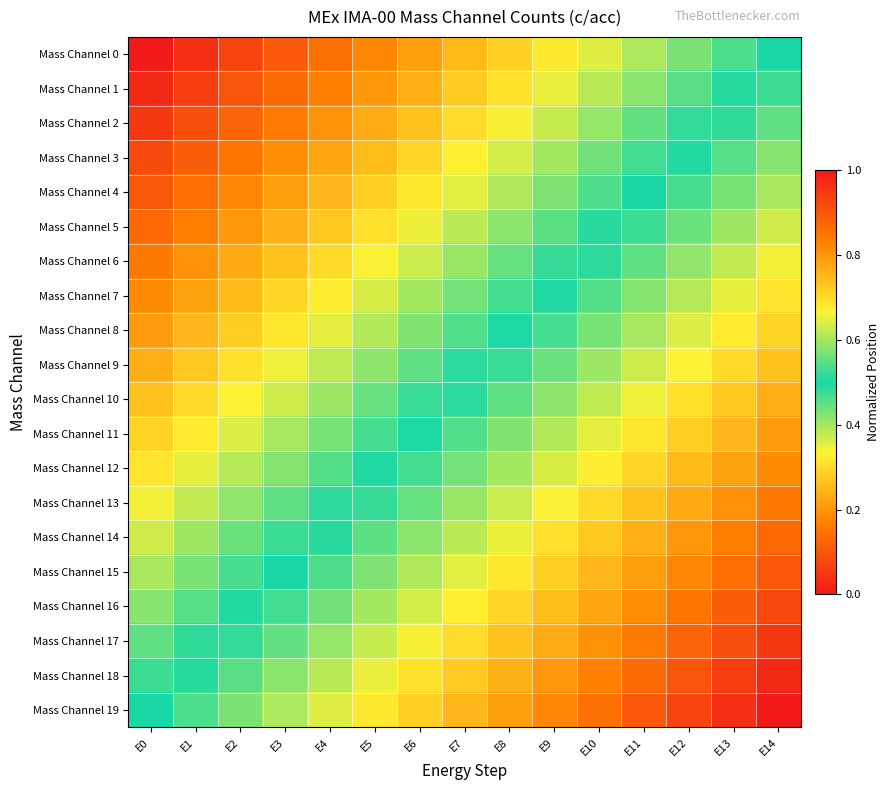

Reading left to right, extract all data points from this chart.

Mass Channel 0: E0=0.0	E1=0.0	E2=0.1	E3=0.1	E4=0.1	E5=0.2	E6=0.2	E7=0.2	E8=0.3	E9=0.3	E10=0.4	E11=0.4	E12=0.4	E13=0.5	E14=0.5
Mass Channel 1: E0=0.0	E1=0.1	E2=0.1	E3=0.1	E4=0.2	E5=0.2	E6=0.2	E7=0.3	E8=0.3	E9=0.3	E10=0.4	E11=0.4	E12=0.5	E13=0.5	E14=0.5
Mass Channel 2: E0=0.1	E1=0.1	E2=0.1	E3=0.2	E4=0.2	E5=0.2	E6=0.3	E7=0.3	E8=0.3	E9=0.4	E10=0.4	E11=0.4	E12=0.5	E13=0.5	E14=0.6
Mass Channel 3: E0=0.1	E1=0.1	E2=0.2	E3=0.2	E4=0.2	E5=0.3	E6=0.3	E7=0.3	E8=0.4	E9=0.4	E10=0.4	E11=0.5	E12=0.5	E13=0.5	E14=0.6
Mass Channel 4: E0=0.1	E1=0.1	E2=0.2	E3=0.2	E4=0.2	E5=0.3	E6=0.3	E7=0.4	E8=0.4	E9=0.4	E10=0.5	E11=0.5	E12=0.5	E13=0.6	E14=0.6
Mass Channel 5: E0=0.1	E1=0.2	E2=0.2	E3=0.2	E4=0.3	E5=0.3	E6=0.3	E7=0.4	E8=0.4	E9=0.5	E10=0.5	E11=0.5	E12=0.6	E13=0.6	E14=0.6
Mass Channel 6: E0=0.2	E1=0.2	E2=0.2	E3=0.3	E4=0.3	E5=0.3	E6=0.4	E7=0.4	E8=0.4	E9=0.5	E10=0.5	E11=0.6	E12=0.6	E13=0.6	E14=0.7
Mass Channel 7: E0=0.2	E1=0.2	E2=0.3	E3=0.3	E4=0.3	E5=0.4	E6=0.4	E7=0.4	E8=0.5	E9=0.5	E10=0.5	E11=0.6	E12=0.6	E13=0.6	E14=0.7
Mass Channel 8: E0=0.2	E1=0.2	E2=0.3	E3=0.3	E4=0.4	E5=0.4	E6=0.4	E7=0.5	E8=0.5	E9=0.5	E10=0.6	E11=0.6	E12=0.6	E13=0.7	E14=0.7
Mass Channel 9: E0=0.2	E1=0.3	E2=0.3	E3=0.3	E4=0.4	E5=0.4	E6=0.5	E7=0.5	E8=0.5	E9=0.6	E10=0.6	E11=0.6	E12=0.7	E13=0.7	E14=0.7
Mass Channel 10: E0=0.3	E1=0.3	E2=0.3	E3=0.4	E4=0.4	E5=0.4	E6=0.5	E7=0.5	E8=0.5	E9=0.6	E10=0.6	E11=0.7	E12=0.7	E13=0.7	E14=0.8
Mass Channel 11: E0=0.3	E1=0.3	E2=0.4	E3=0.4	E4=0.4	E5=0.5	E6=0.5	E7=0.5	E8=0.6	E9=0.6	E10=0.6	E11=0.7	E12=0.7	E13=0.8	E14=0.8
Mass Channel 12: E0=0.3	E1=0.4	E2=0.4	E3=0.4	E4=0.5	E5=0.5	E6=0.5	E7=0.6	E8=0.6	E9=0.6	E10=0.7	E11=0.7	E12=0.7	E13=0.8	E14=0.8
Mass Channel 13: E0=0.3	E1=0.4	E2=0.4	E3=0.4	E4=0.5	E5=0.5	E6=0.6	E7=0.6	E8=0.6	E9=0.7	E10=0.7	E11=0.7	E12=0.8	E13=0.8	E14=0.8
Mass Channel 14: E0=0.4	E1=0.4	E2=0.4	E3=0.5	E4=0.5	E5=0.5	E6=0.6	E7=0.6	E8=0.7	E9=0.7	E10=0.7	E11=0.8	E12=0.8	E13=0.8	E14=0.9
Mass Channel 15: E0=0.4	E1=0.4	E2=0.5	E3=0.5	E4=0.5	E5=0.6	E6=0.6	E7=0.6	E8=0.7	E9=0.7	E10=0.8	E11=0.8	E12=0.8	E13=0.9	E14=0.9
Mass Channel 16: E0=0.4	E1=0.5	E2=0.5	E3=0.5	E4=0.6	E5=0.6	E6=0.6	E7=0.7	E8=0.7	E9=0.7	E10=0.8	E11=0.8	E12=0.8	E13=0.9	E14=0.9
Mass Channel 17: E0=0.4	E1=0.5	E2=0.5	E3=0.6	E4=0.6	E5=0.6	E6=0.7	E7=0.7	E8=0.7	E9=0.8	E10=0.8	E11=0.8	E12=0.9	E13=0.9	E14=0.9
Mass Channel 18: E0=0.5	E1=0.5	E2=0.5	E3=0.6	E4=0.6	E5=0.7	E6=0.7	E7=0.7	E8=0.8	E9=0.8	E10=0.8	E11=0.9	E12=0.9	E13=0.9	E14=1.0
Mass Channel 19: E0=0.5	E1=0.5	E2=0.6	E3=0.6	E4=0.6	E5=0.7	E6=0.7	E7=0.8	E8=0.8	E9=0.8	E10=0.9	E11=0.9	E12=0.9	E13=1.0	E14=1.0